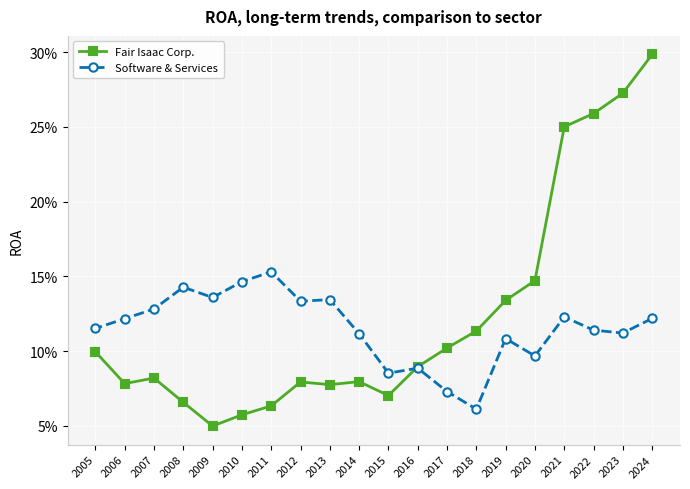

Reading right to left, transcribe all the data shown in this chart.

Fair Isaac Corp.: 2005=0.1	2006=0.1	2007=0.1	2008=0.1	2009=0.0	2010=0.1	2011=0.1	2012=0.1	2013=0.1	2014=0.1	2015=0.1	2016=0.1	2017=0.1	2018=0.1	2019=0.1	2020=0.1	2021=0.3	2022=0.3	2023=0.3	2024=0.3
Software & Services: 2005=0.1	2006=0.1	2007=0.1	2008=0.1	2009=0.1	2010=0.1	2011=0.2	2012=0.1	2013=0.1	2014=0.1	2015=0.1	2016=0.1	2017=0.1	2018=0.1	2019=0.1	2020=0.1	2021=0.1	2022=0.1	2023=0.1	2024=0.1